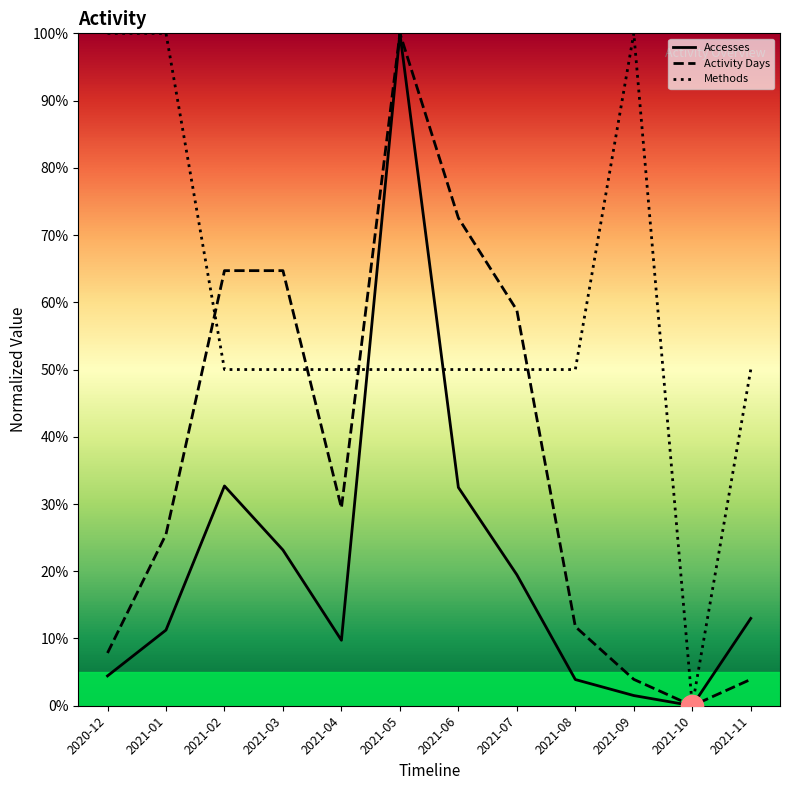

Rank the series by their average value, from highest to lowest.

Methods, Activity Days, Accesses